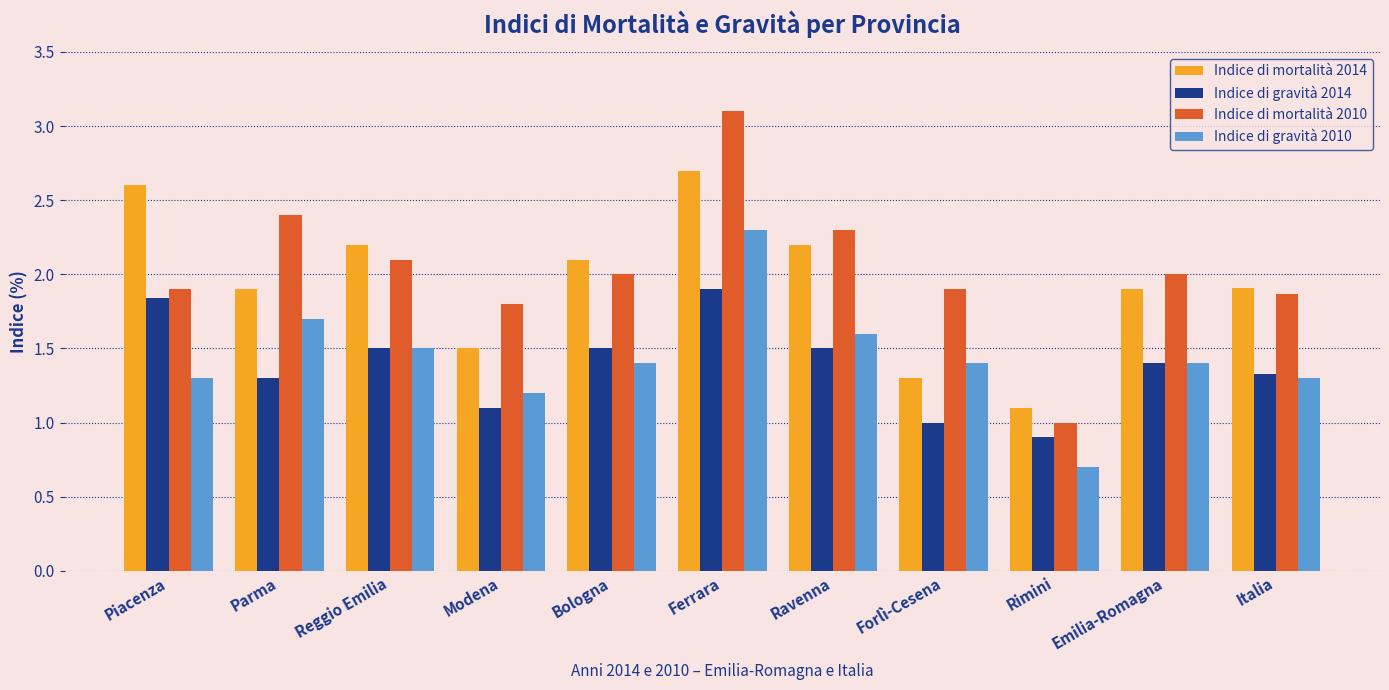

Which series has the largest total across all categories?

Indice di mortalità 2010